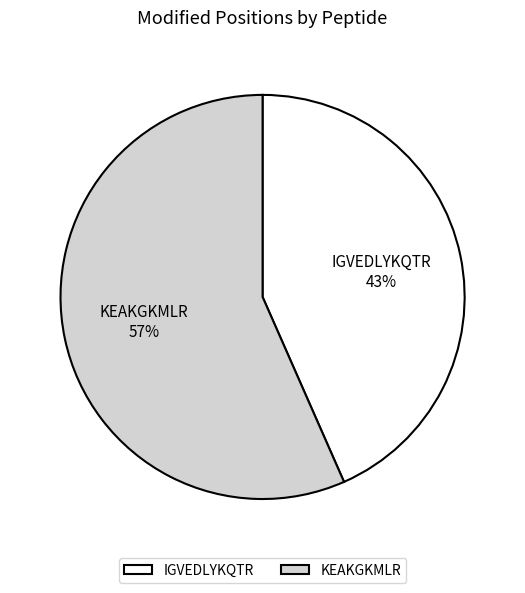

To the nearest percent, what is the average slice percentage?

50%